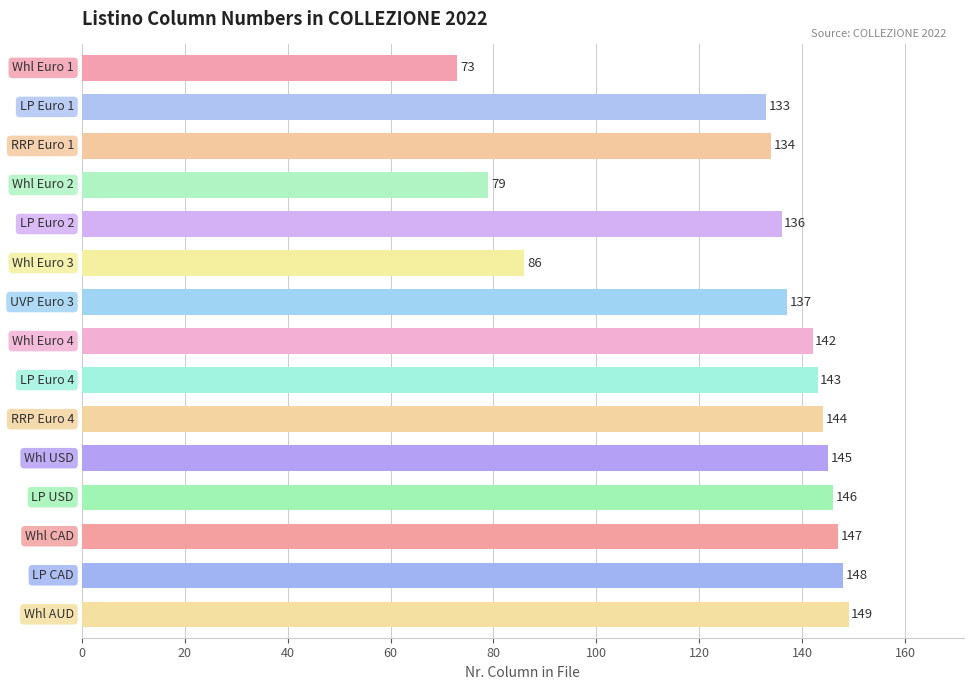

Reading bottom to top, what are all the values shown in this chart?

149	148	147	146	145	144	143	142	137	86	136	79	134	133	73